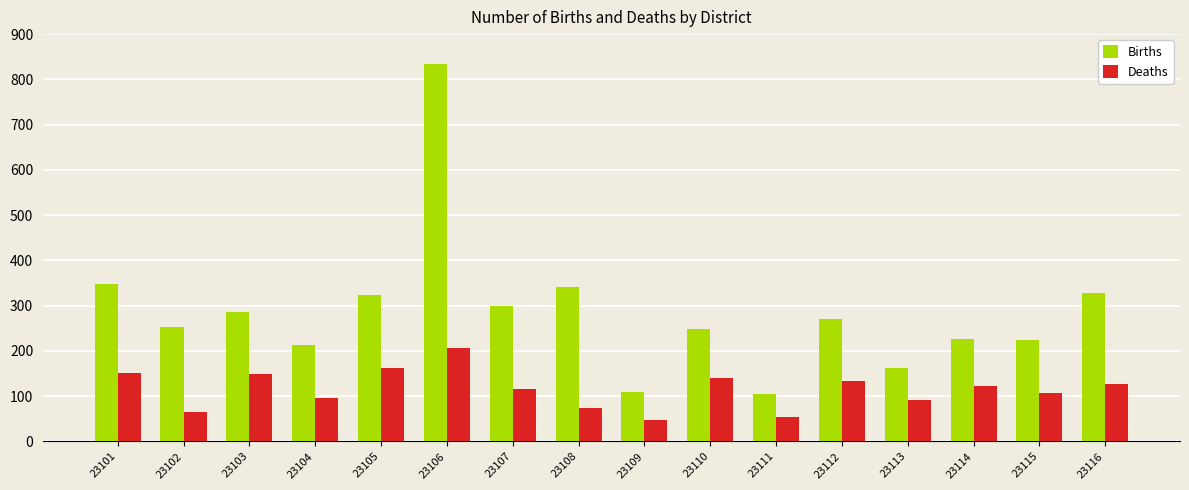

Rank the series by their average value, from highest to lowest.

Births, Deaths